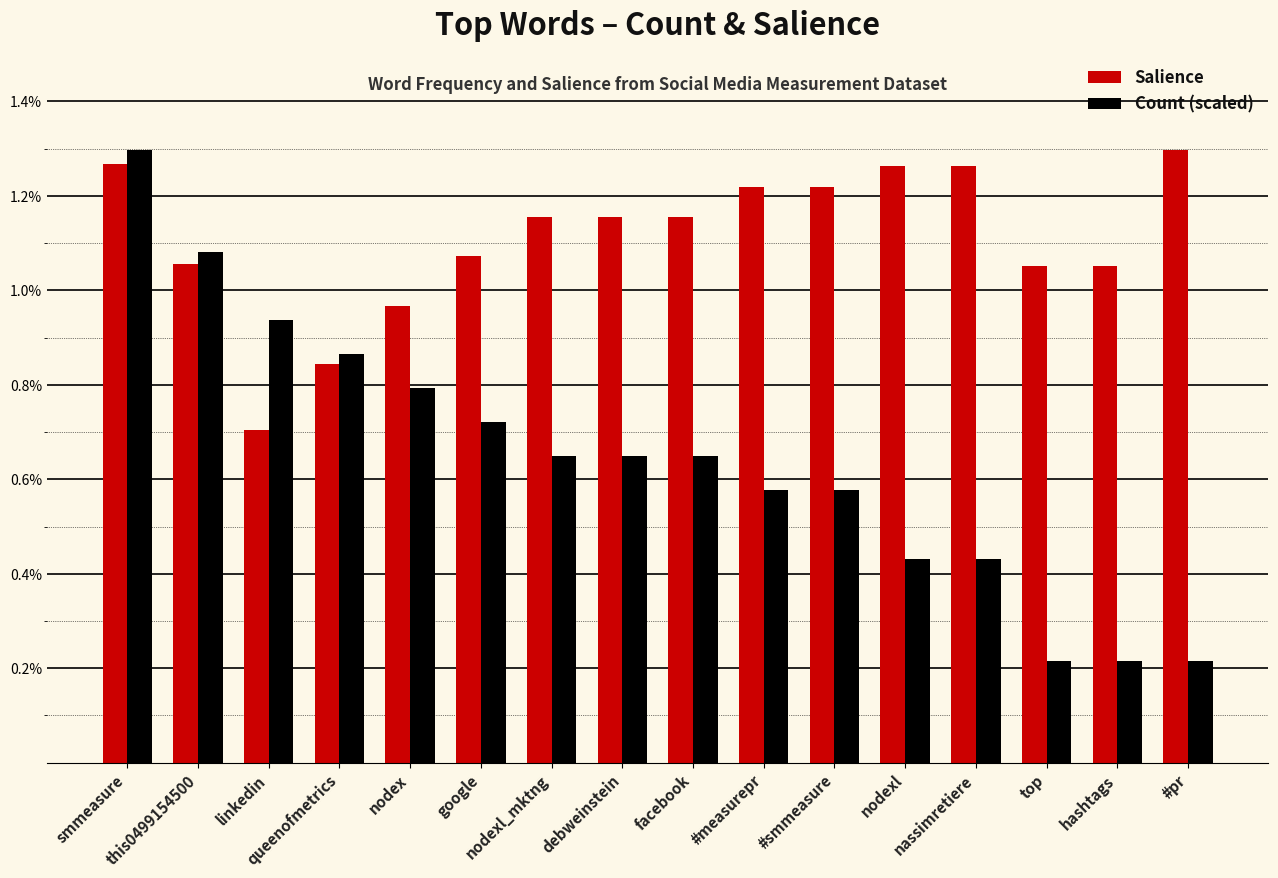

What are all the series names shown in the legend?

Salience, Count (scaled)